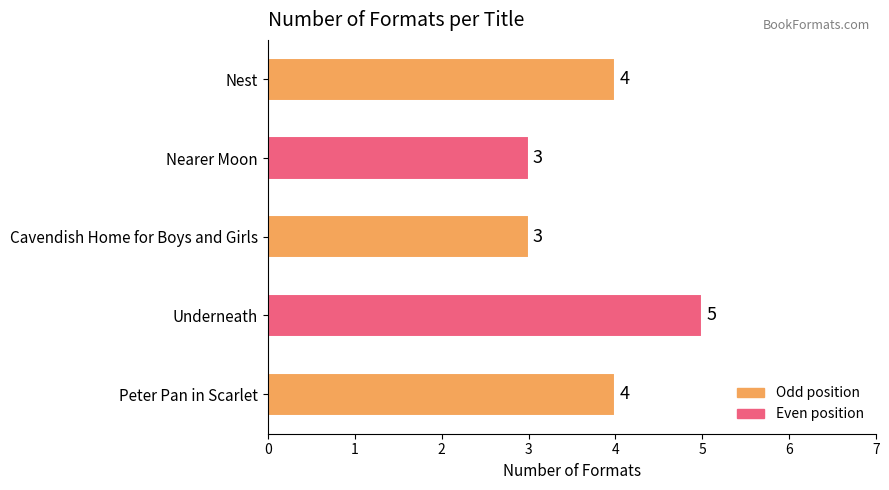

What position from the bottom is Nearer Moon?

4